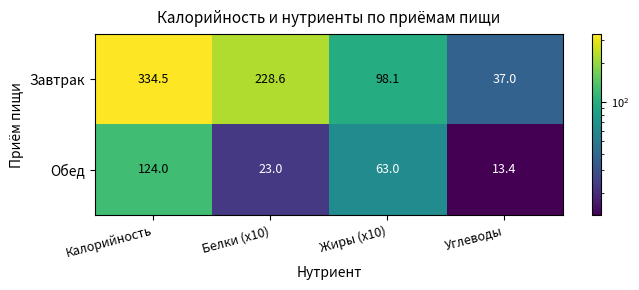

Which series changed the most between Калорийность and Углеводы?

Завтрак